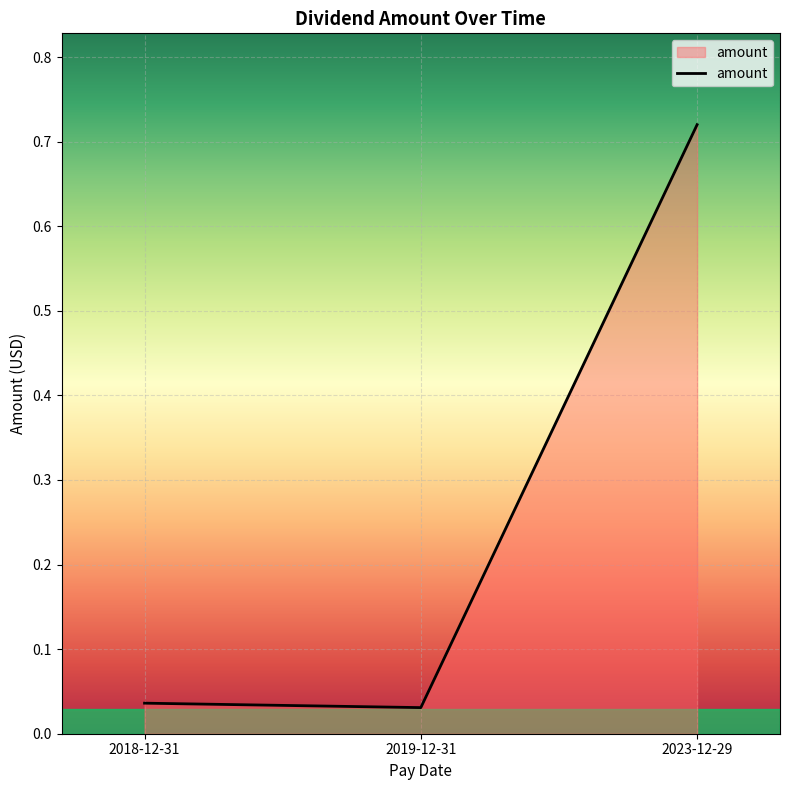

Does the chart display data point markers on the line(s)?

No